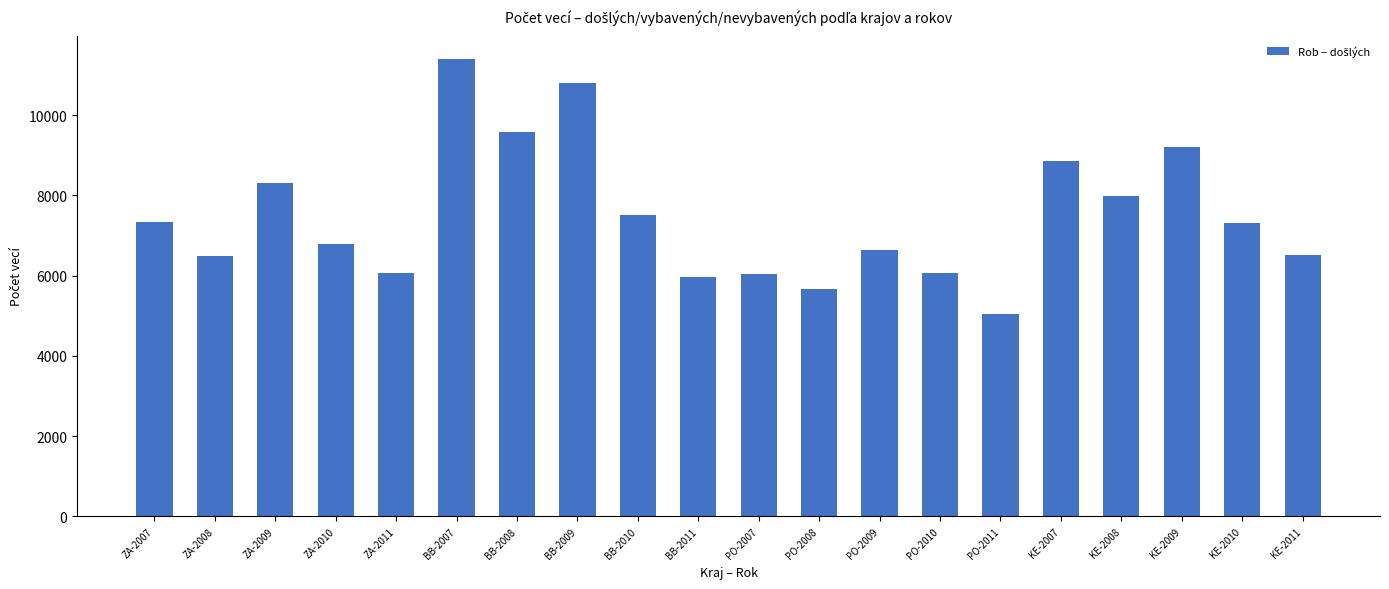

What is the ratio of the value at PO-2009 to the value at BB-2011?

1.1